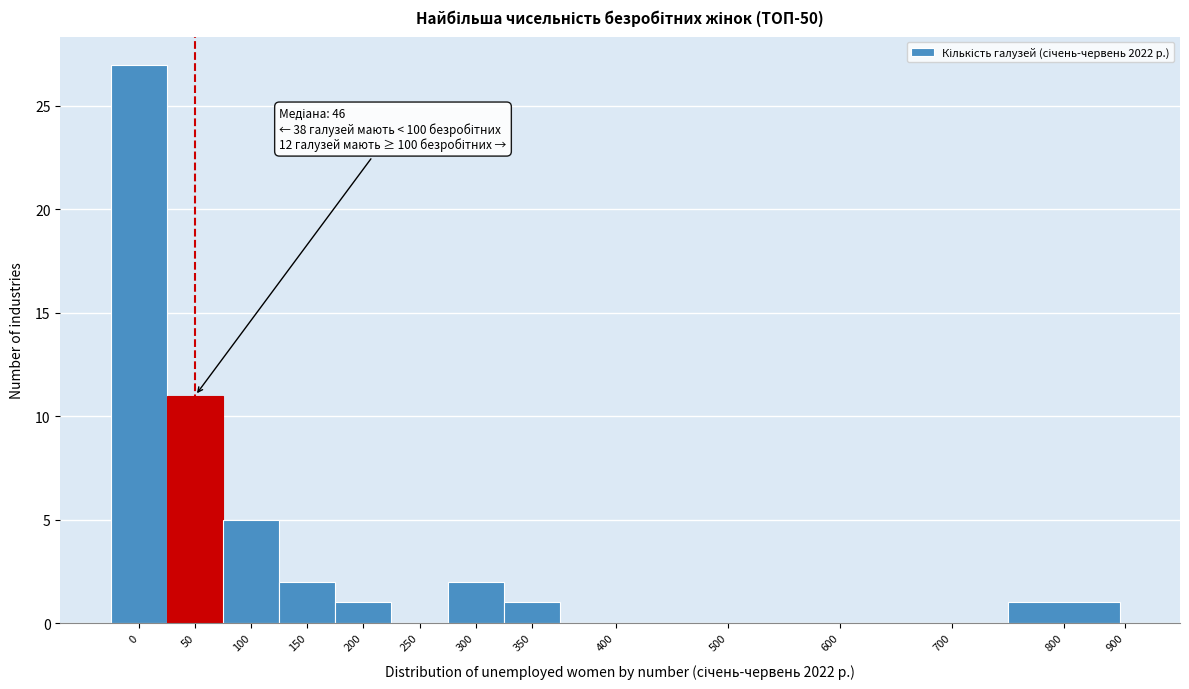

Reading left to right, list all the values displayed in this chart.

0=27	50=11	100=5	150=2	200=1	250=0	300=2	350=1	400=0	500=0	600=0	700=0	800=1	900=0